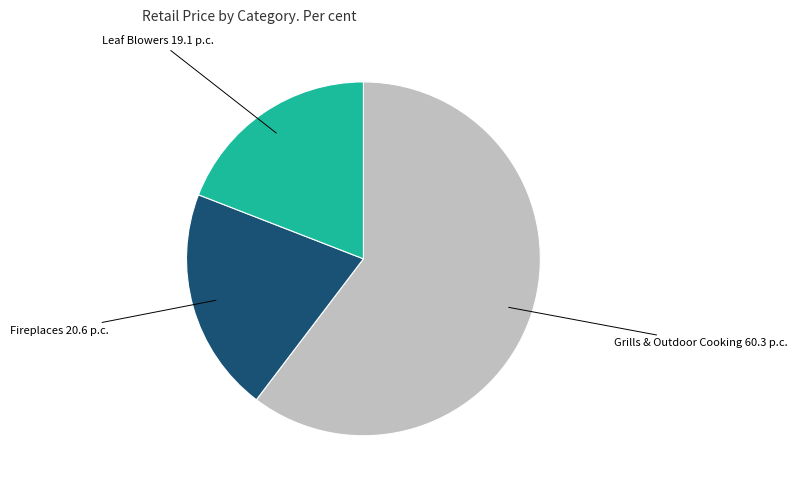

What is the ratio of the value at Fireplaces 20.6 p.c. to the value at Grills & Outdoor Cooking 60.3 p.c.?

0.3